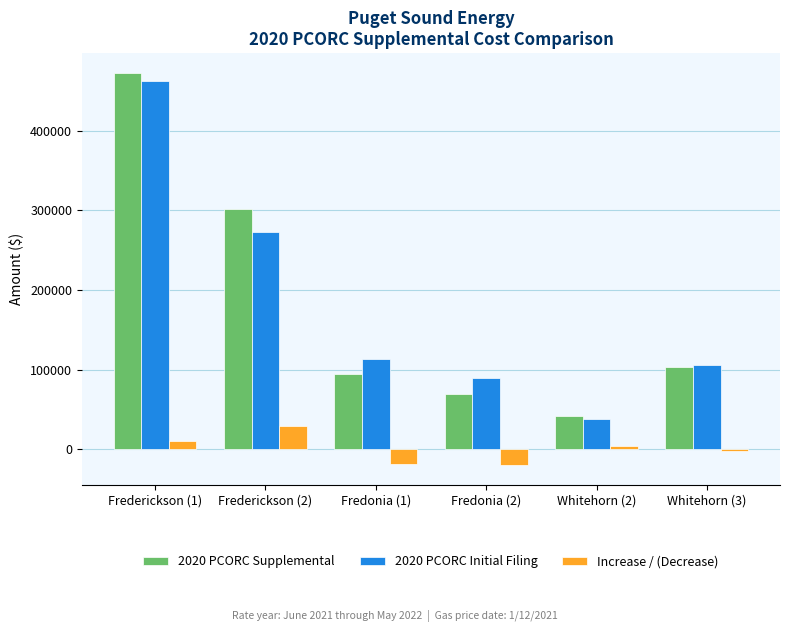

True or false: Increase / (Decrease) has a value of 29241.1 at Frederickson (2).

True